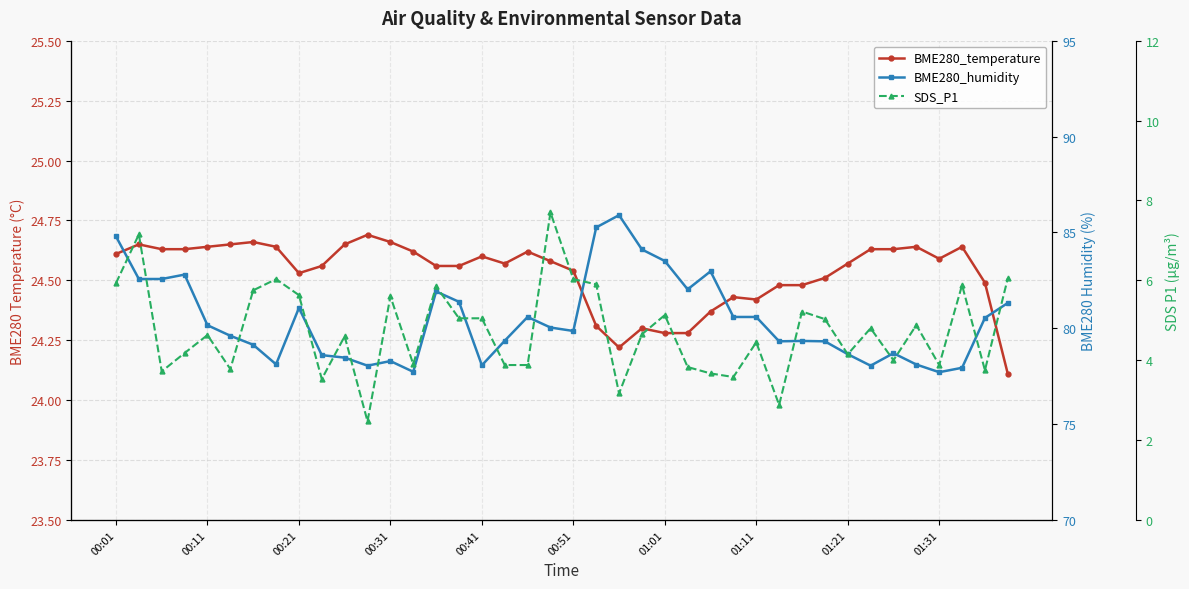

What is the difference between the maximum and minimum values in the SDS_P1 series?

5.2